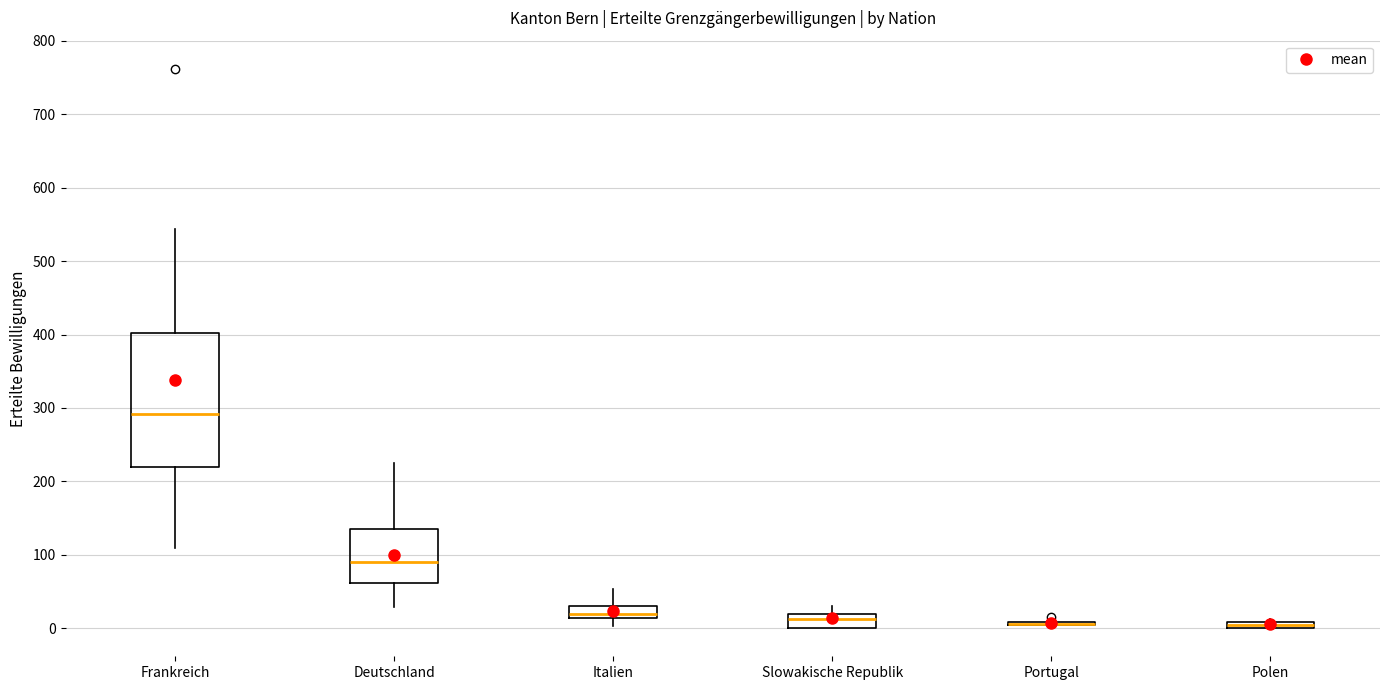

Where is the lower edge of the box for Deutschland on the y-axis? The values are not printed on the chart, so give them approximately, as read against the axis.

60